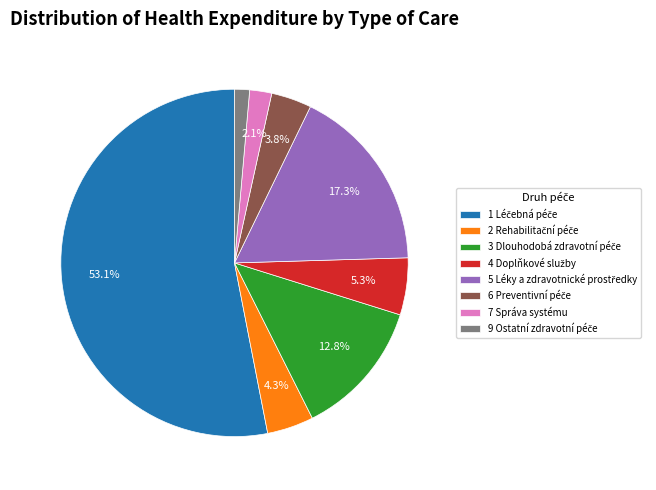

Is there a majority slice in this chart?

Yes